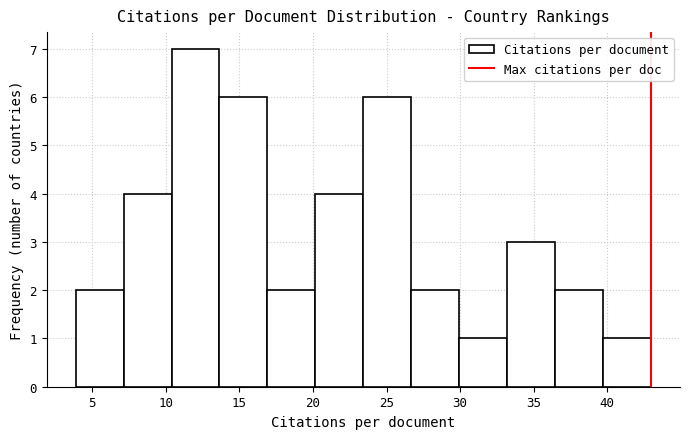

Reading left to right, transcribe this chart: for each bar, give the range it covers on the x-axis and its height. Neither the bar edges nor the heights are printed on the chart, so give them approximately, as read against the axes.

4.0 to 7.0: 2
7.0 to 10.5: 4
10.5 to 13.5: 7
13.5 to 17.0: 6
17.0 to 20.0: 2
20.0 to 23.5: 4
23.5 to 26.5: 6
26.5 to 30.0: 2
30.0 to 33.0: 1
33.0 to 36.5: 3
36.5 to 39.5: 2
39.5 to 43.0: 1